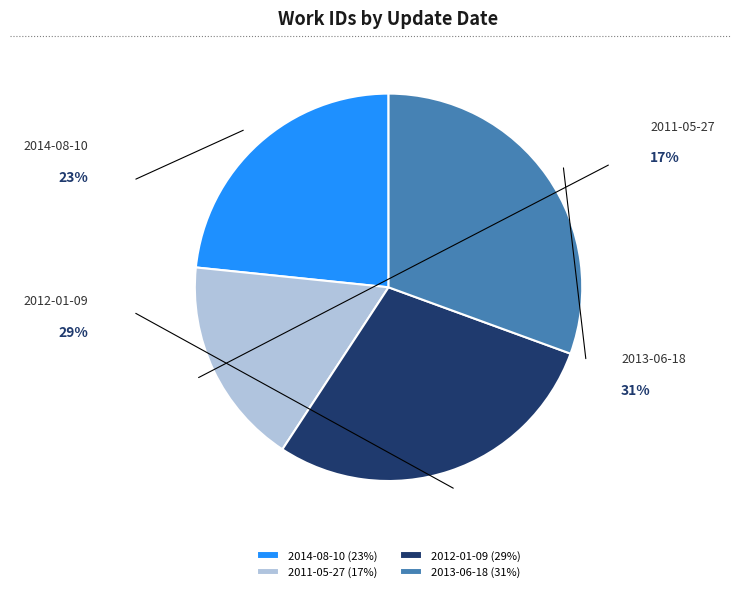

To the nearest percent, what portion does 2011-05-27 represent?

17%